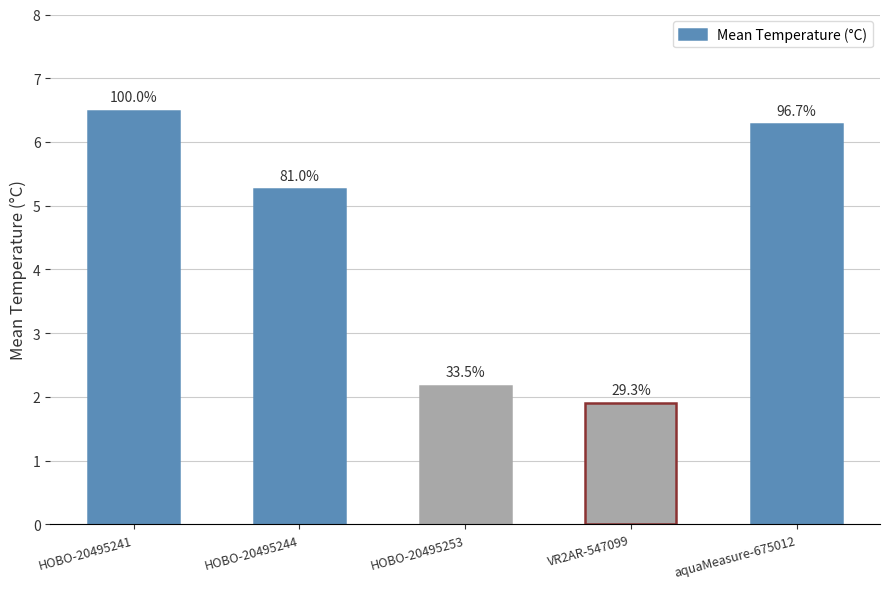

Does the chart contain any negative values?

No